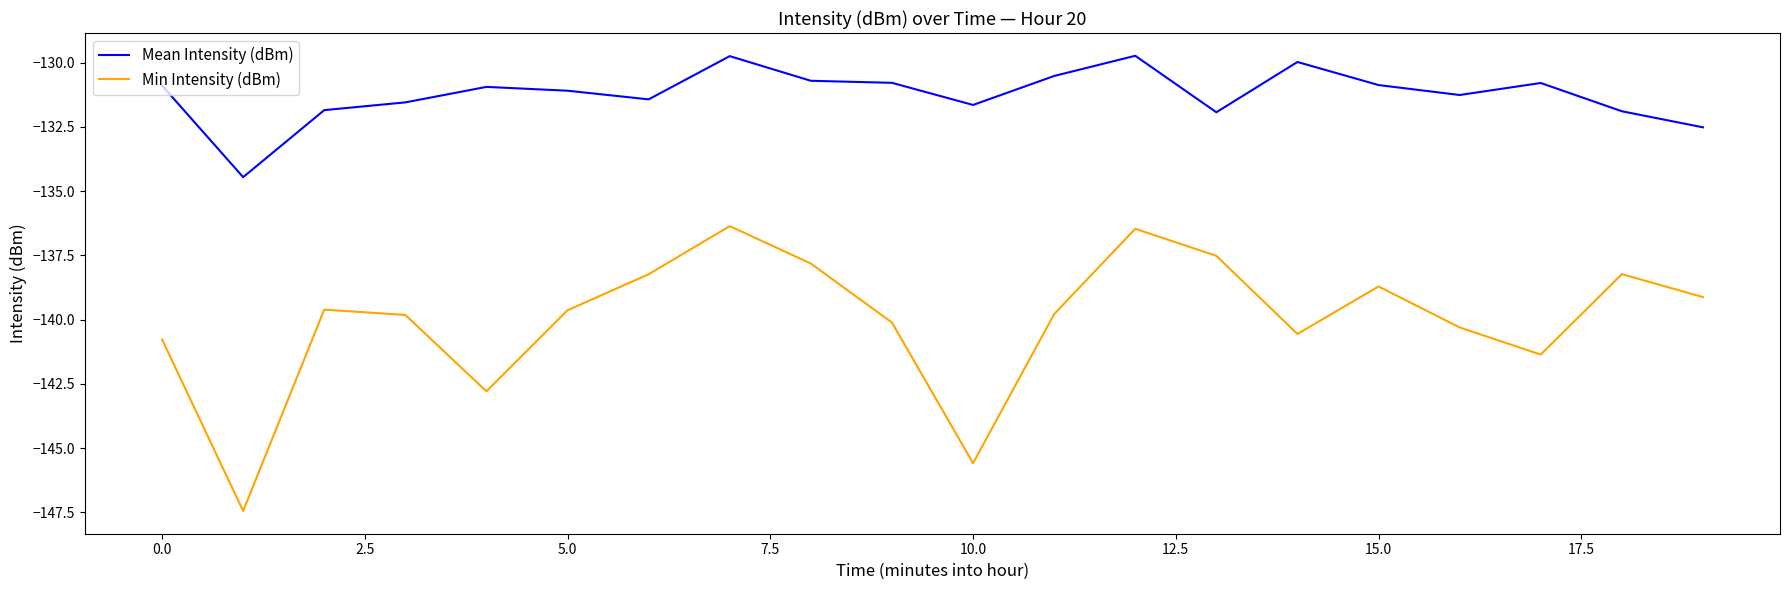

True or false: Min Intensity (dBm) and Mean Intensity (dBm) cross at least once.

False